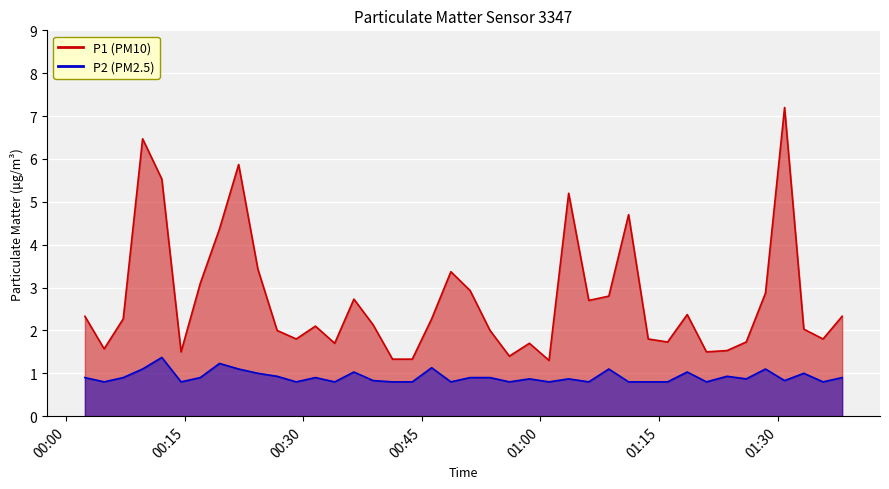

What is the difference between the maximum and minimum values in the P2 series?

0.6